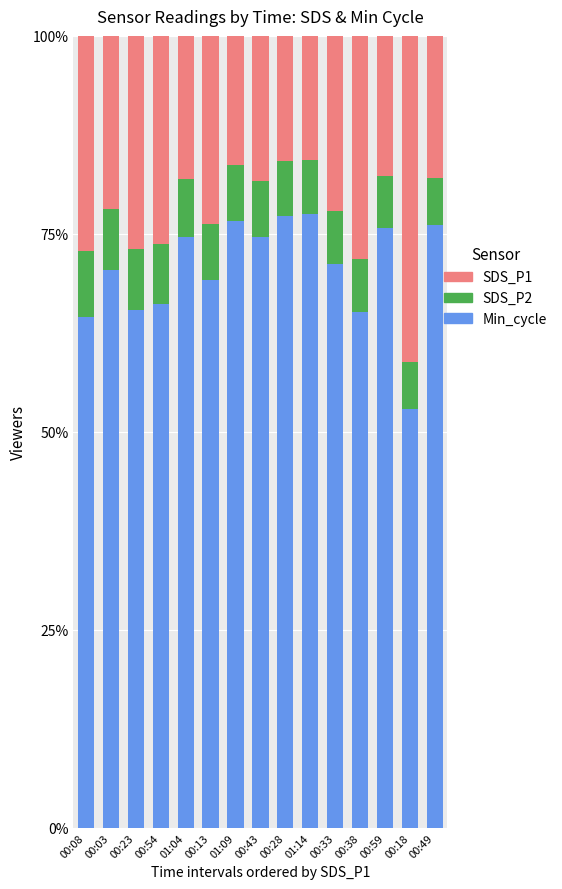

True or false: Min_cycle has a value of 52.9 at 00:18.

True